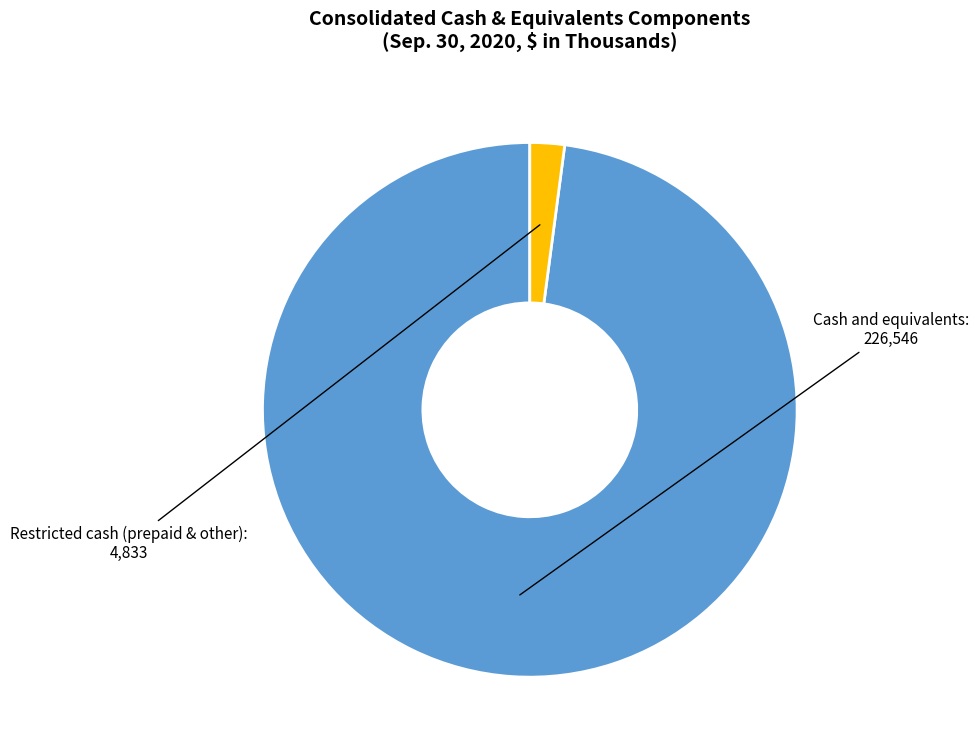

Is there a majority slice in this chart?

Yes